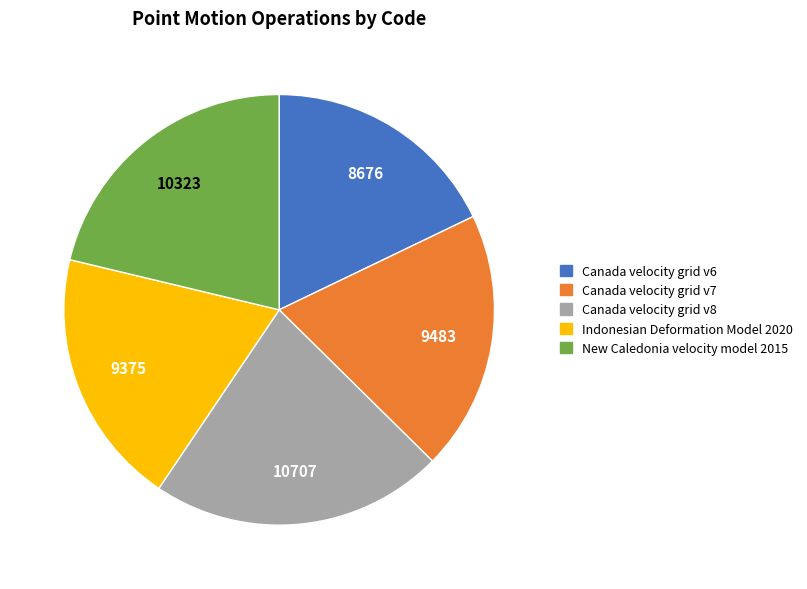

What is the ratio of the value at New Caledonia velocity model 2015 to the value at Indonesian Deformation Model 2020?

1.1